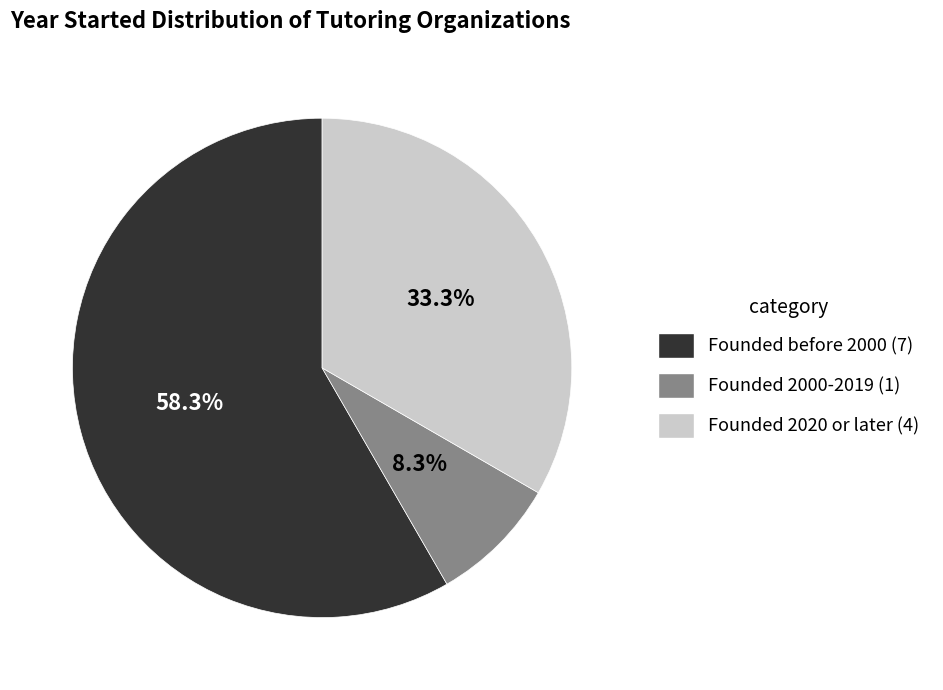

Is Founded 2020 or later (4) the majority of the pie?

No